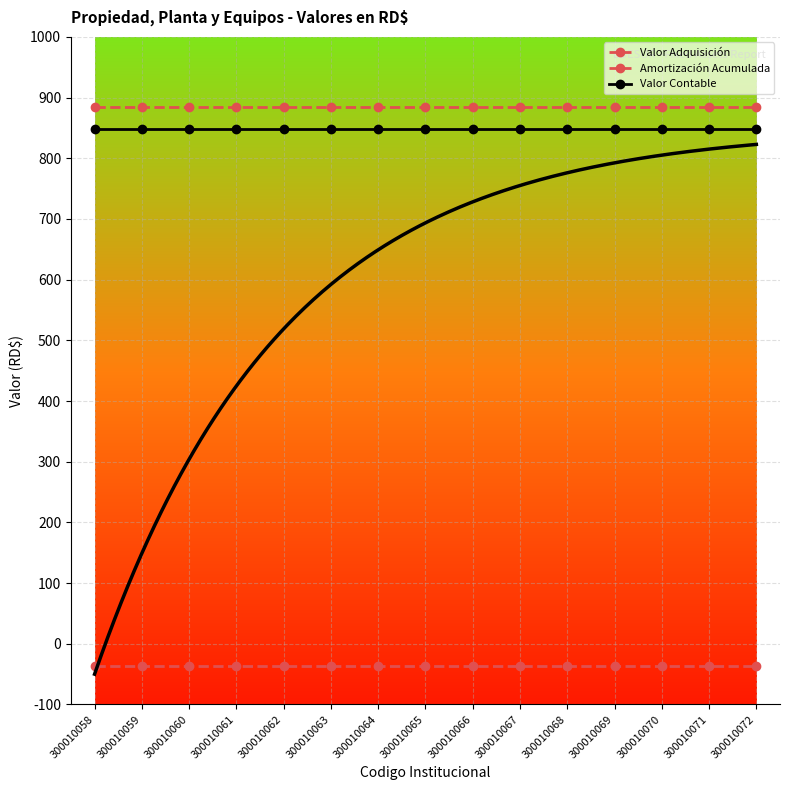

Reading left to right, extract all data points from this chart.

Valor Adquisición: 885.0	885.0	885.0	885.0	885.0	885.0	885.0	885.0	885.0	885.0	885.0	885.0	885.0	885.0	885.0
Amortización Acumulada: -36.9	-36.9	-36.9	-36.9	-36.9	-36.9	-36.9	-36.9	-36.9	-36.9	-36.9	-36.9	-36.9	-36.9	-36.9
Valor Contable: 848.1	848.1	848.1	848.1	848.1	848.1	848.1	848.1	848.1	848.1	848.1	848.1	848.1	848.1	848.1